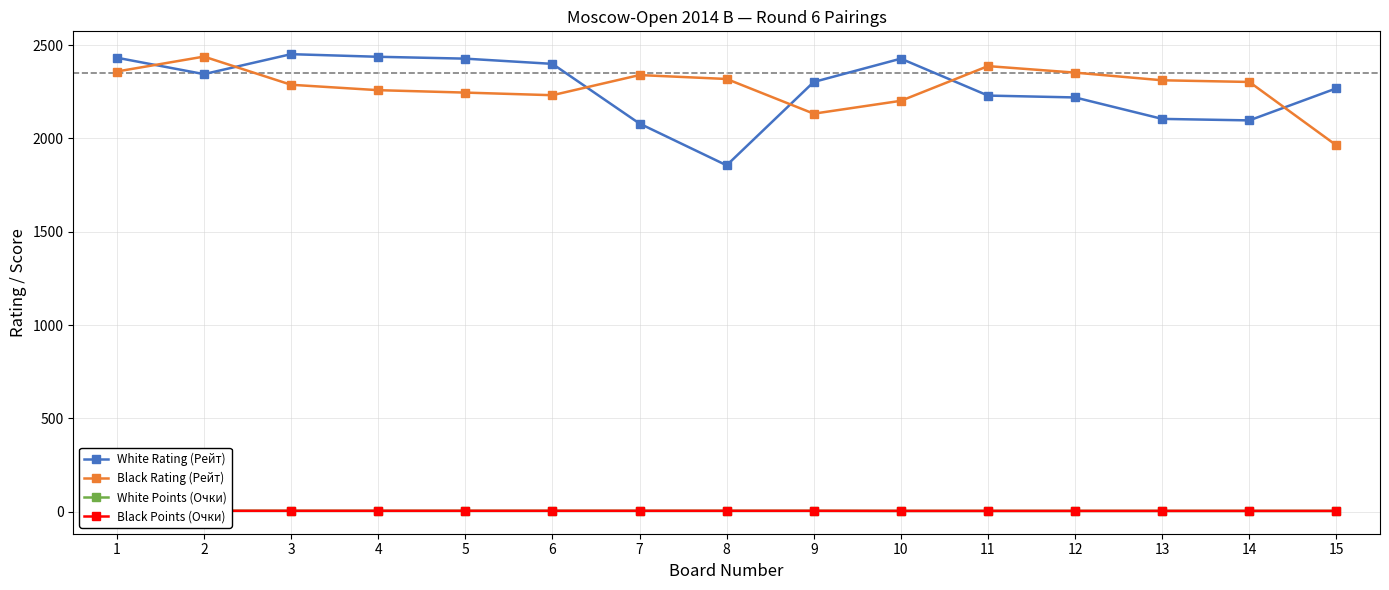

Which category has the highest value across all series?

3